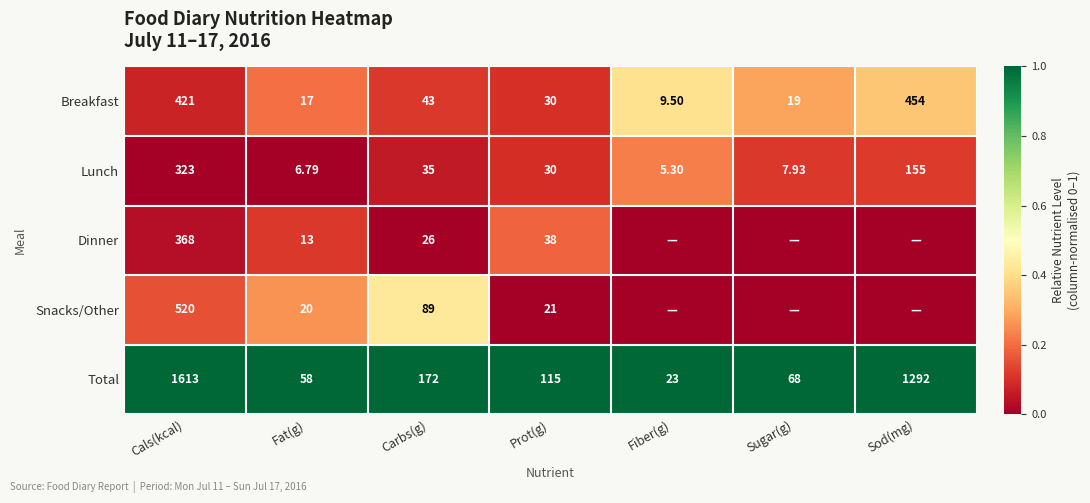

Count the number of data series in this chart.

5